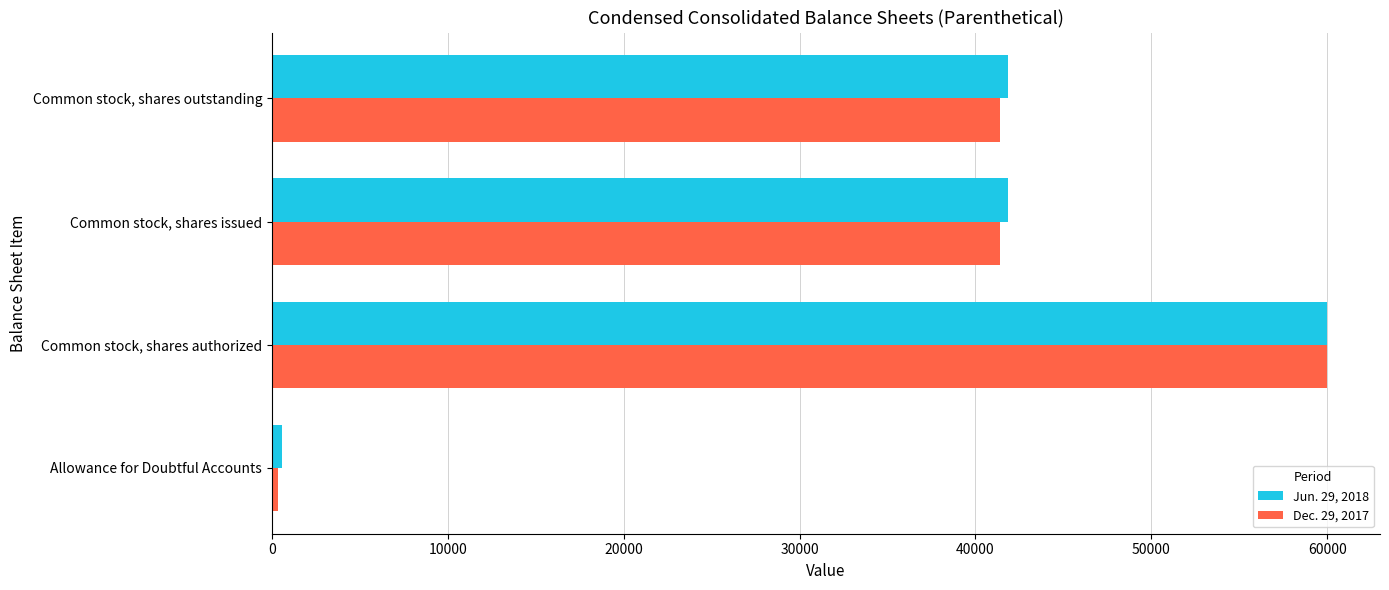

At which category is the sum across all series the highest?

Common stock, shares authorized